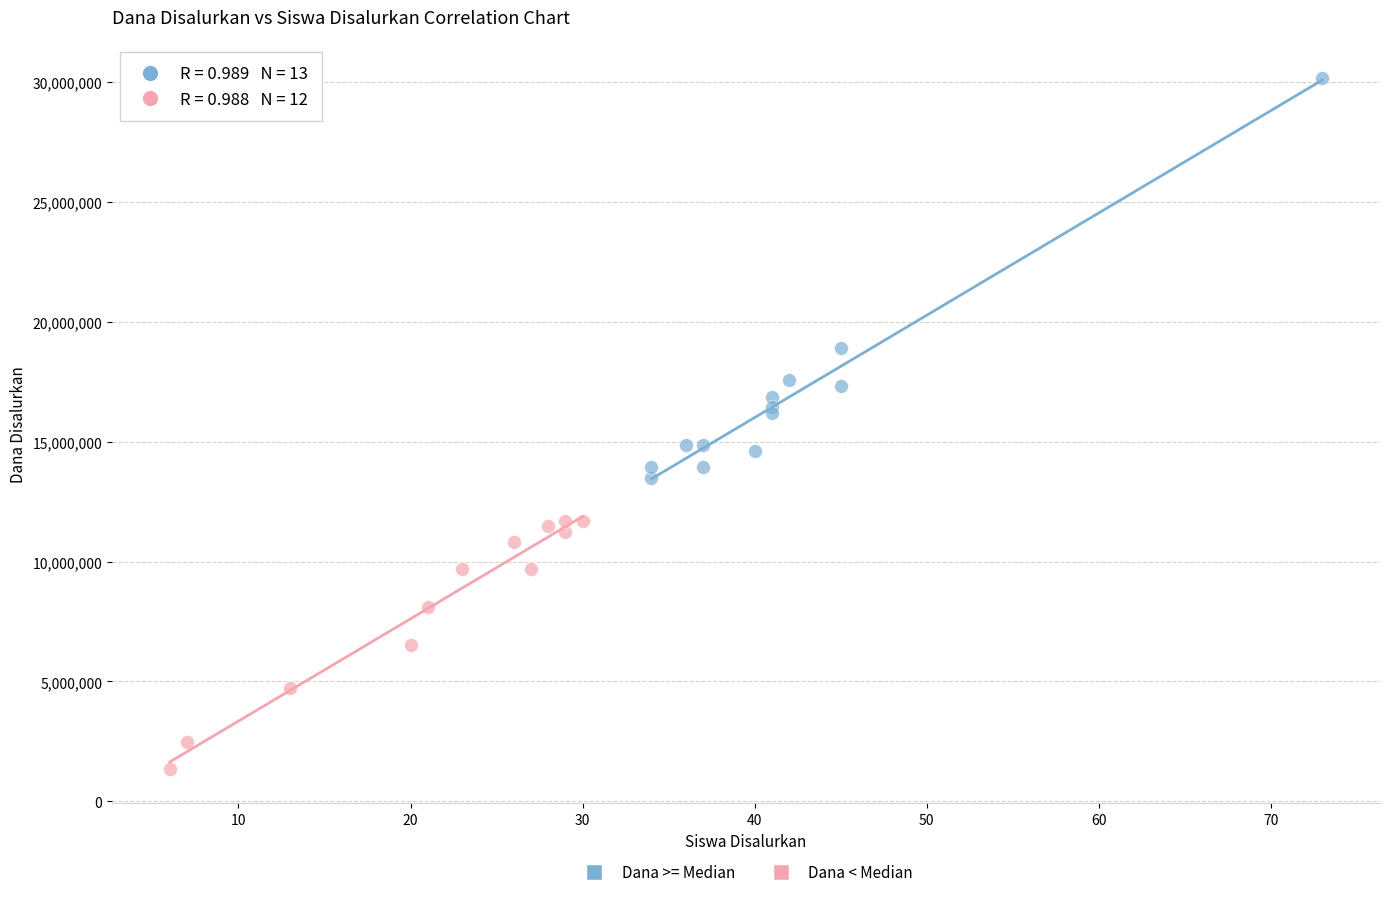

Which series has the largest Y range (max minus min)?

Dana >= Median